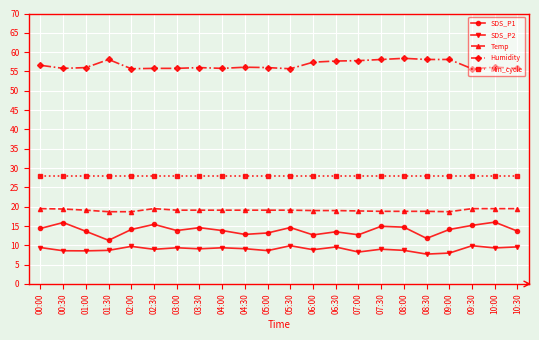

The SDS_P1 series shows 11.3 at 01:30. True or false?

True